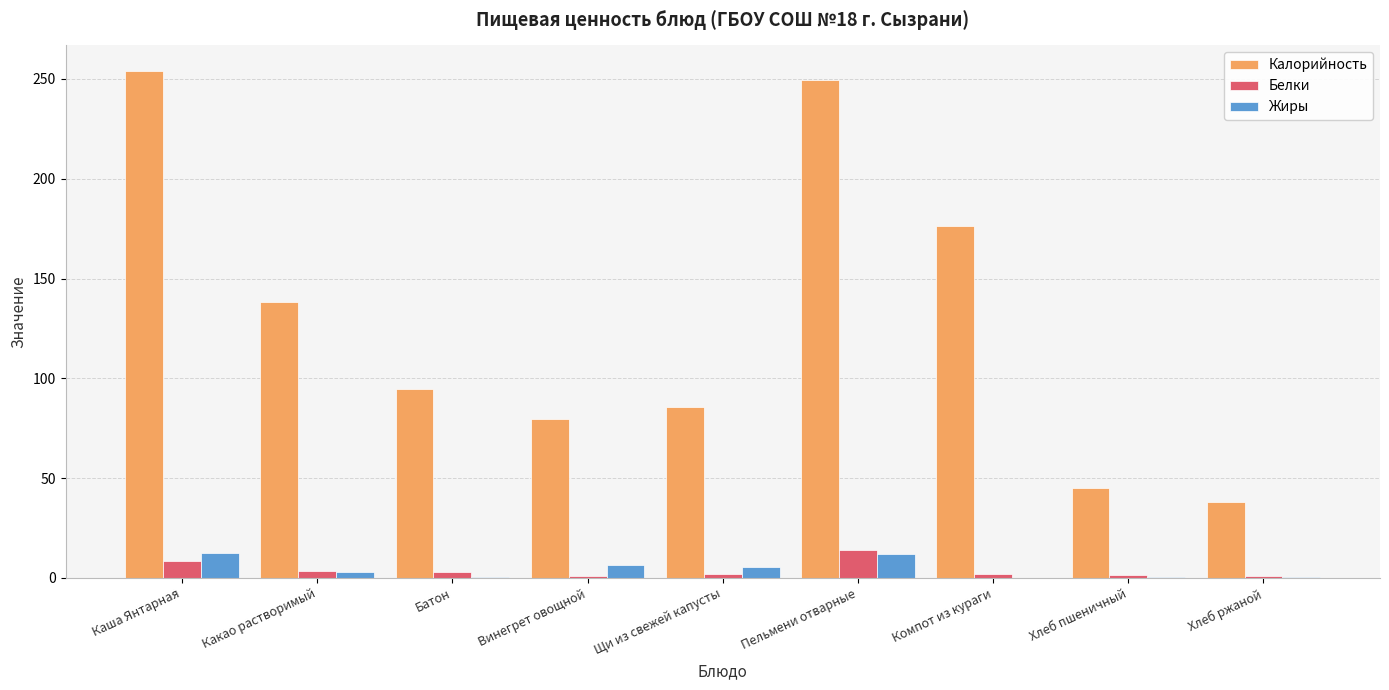

Which series has the largest total across all categories?

Калорийность